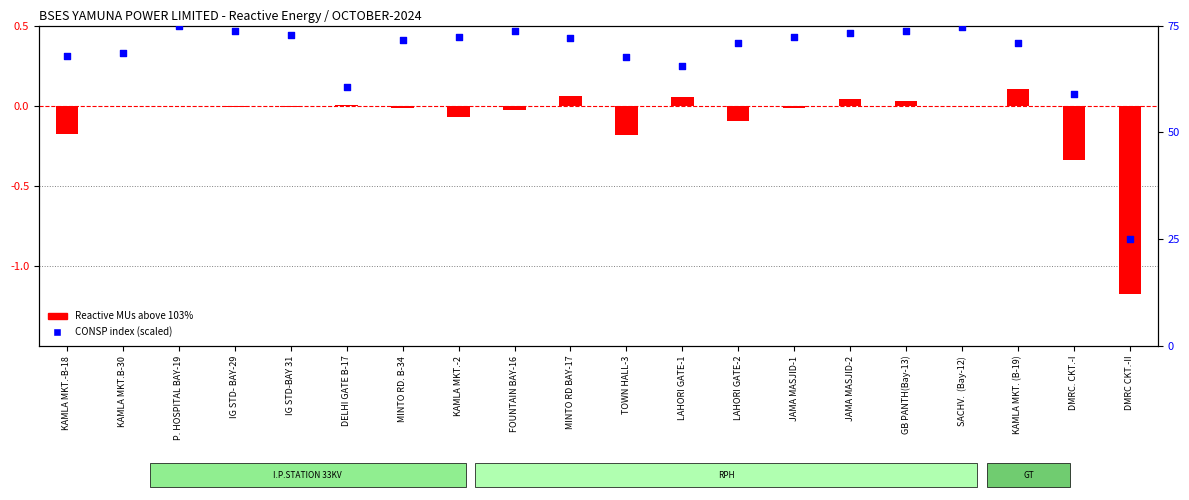

What are all the series names shown in the legend?

Reactive MUs above 103%, CONSP index (scaled)